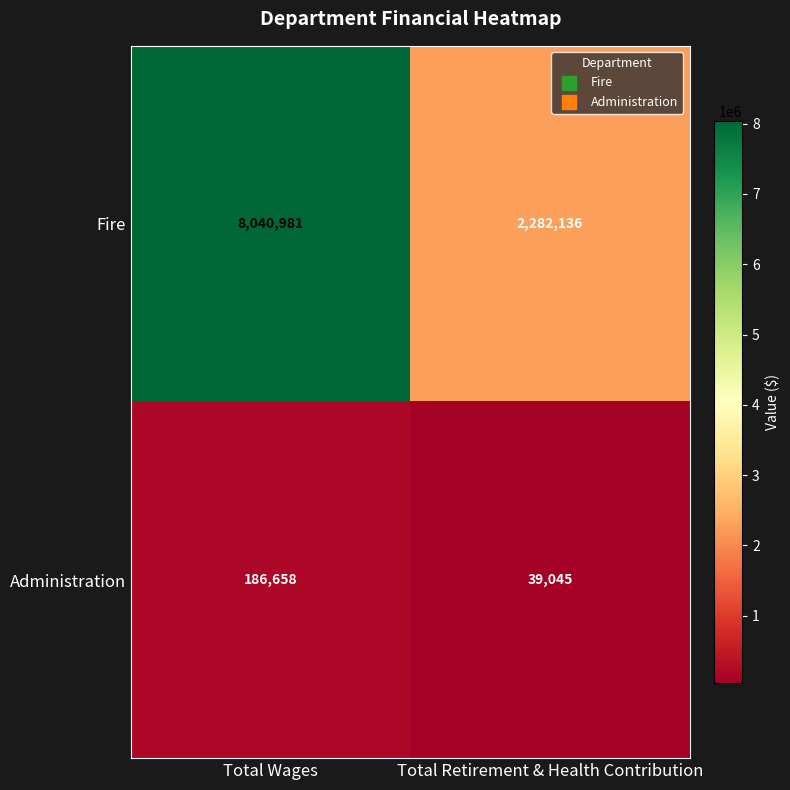

Reading right to left, what are all the values shown in this chart?

Fire: Total Retirement & Health Contribution=2282136	Total Wages=8040981
Administration: Total Retirement & Health Contribution=39045	Total Wages=186658